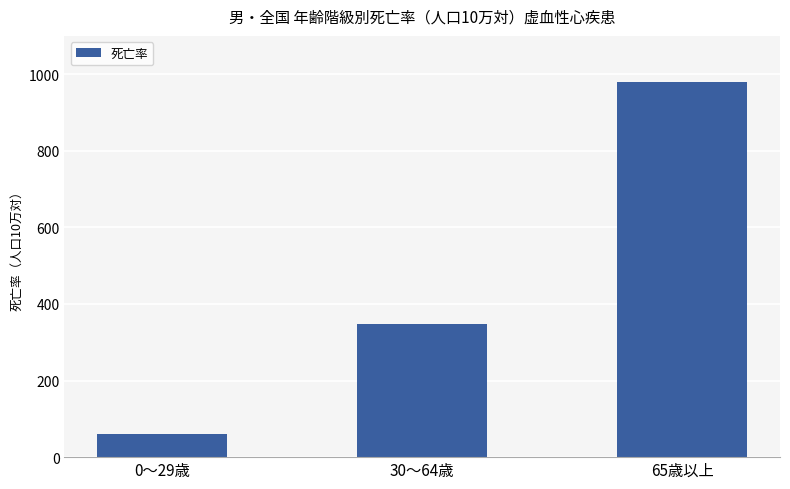

What is the value of the 2nd bar from the left?

347.0